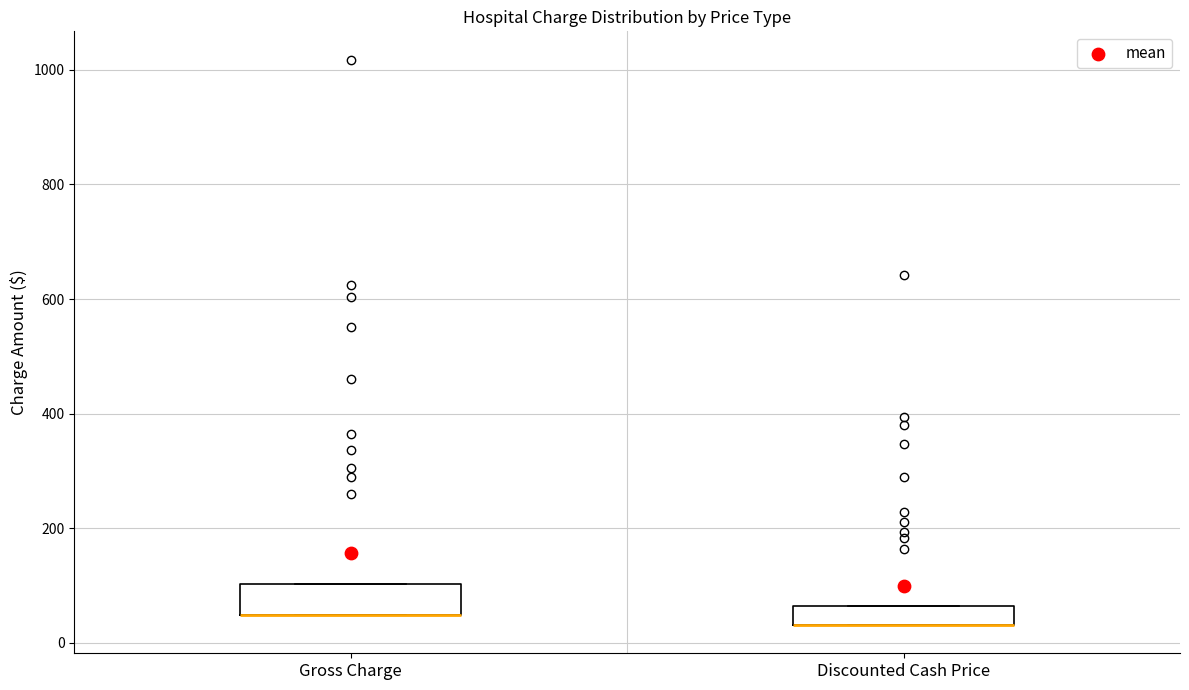

Reading left to right, read every box against the y-axis: the position of its median line, the range the box covers, and the ends of its whiskers. The values are not printed on the chart, so give them approximately, as read against the axis.

Gross Charge: median 40 (drawn on the box's lower edge), box 40 to 100, whiskers 40 to 100
Discounted Cash Price: median 40 (drawn on the box's lower edge), box 40 to 60, whiskers 40 to 60